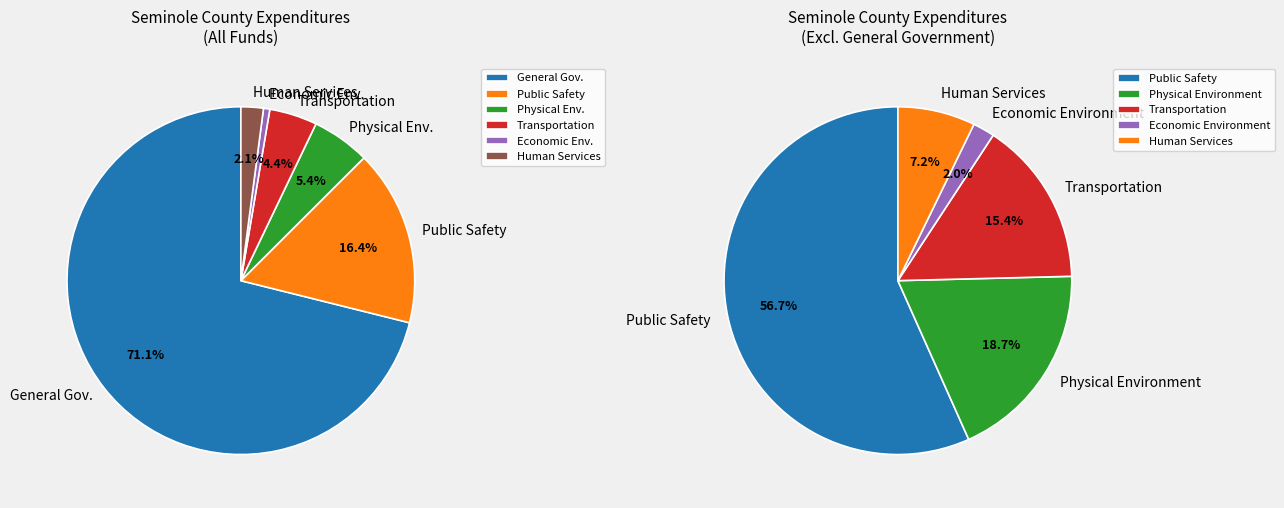

Does General Government Services account for over 50% of the chart?

Yes